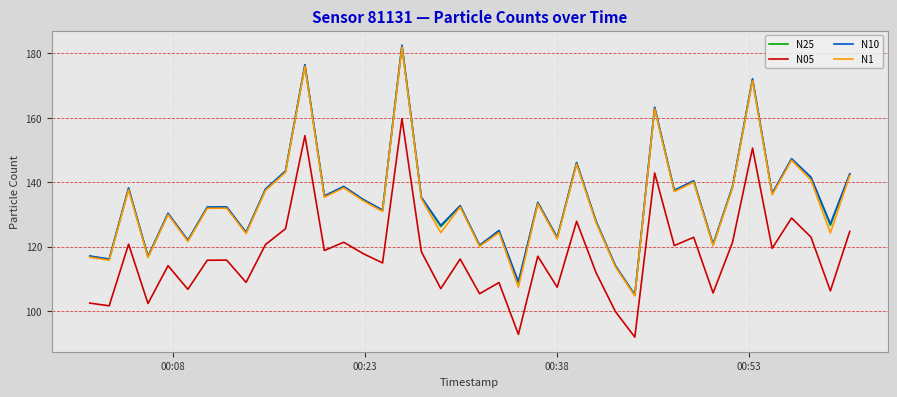

Count the number of data series in this chart.

4